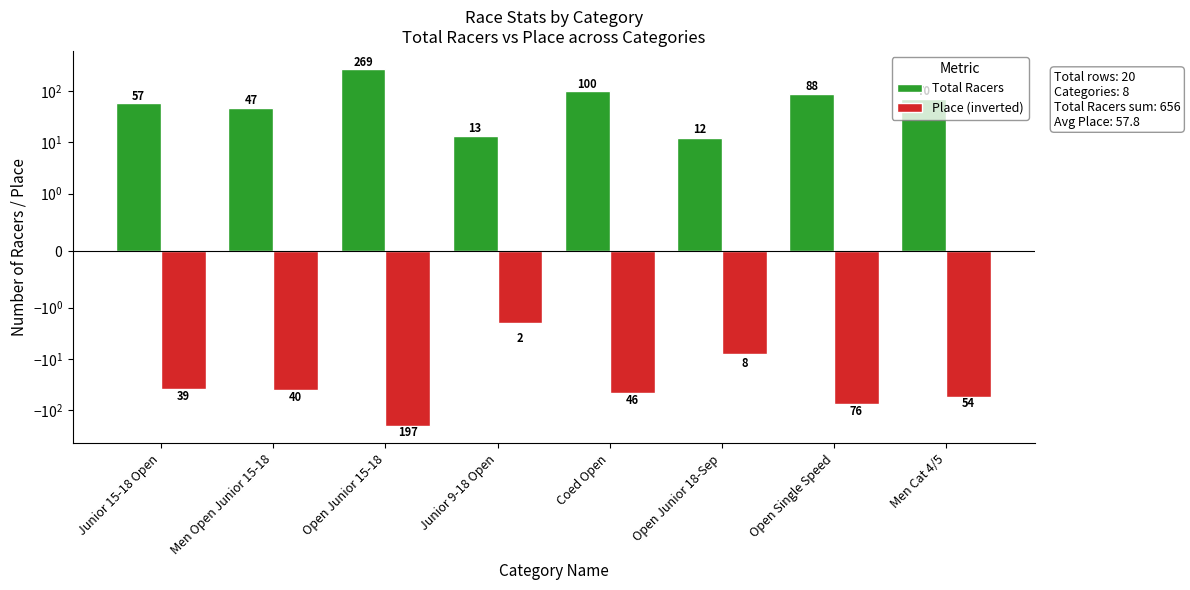

Which series has the widest spread of values?

Total Racers